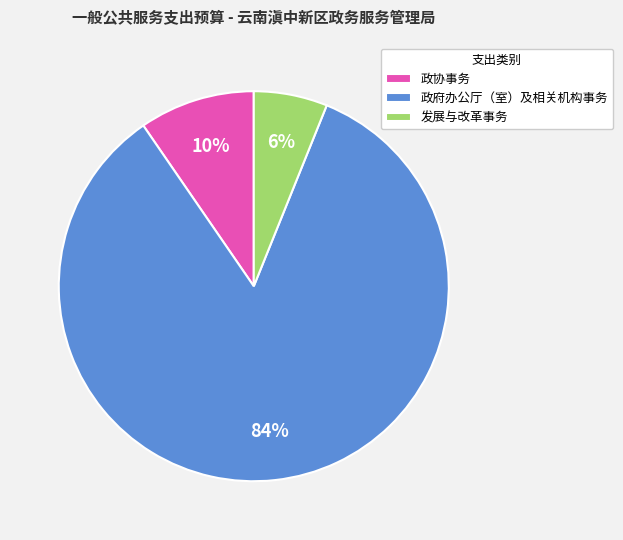

What percentage is the 发展与改革事务 slice, to the nearest percent?

6%